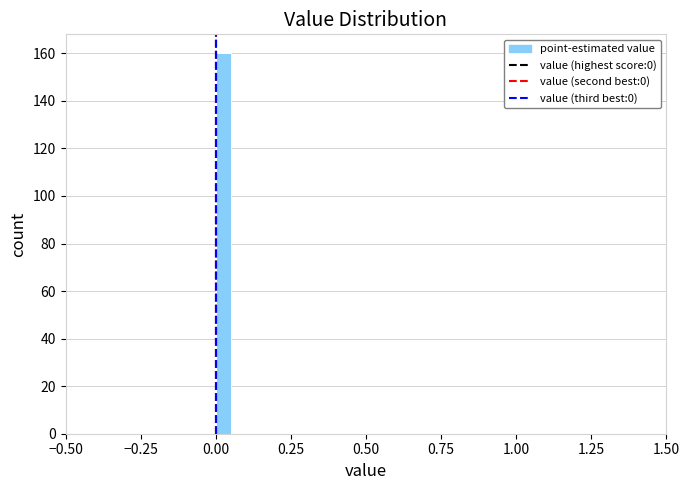

Read against the x-axis, roughly where is the centre of the tallest bar?

0.05